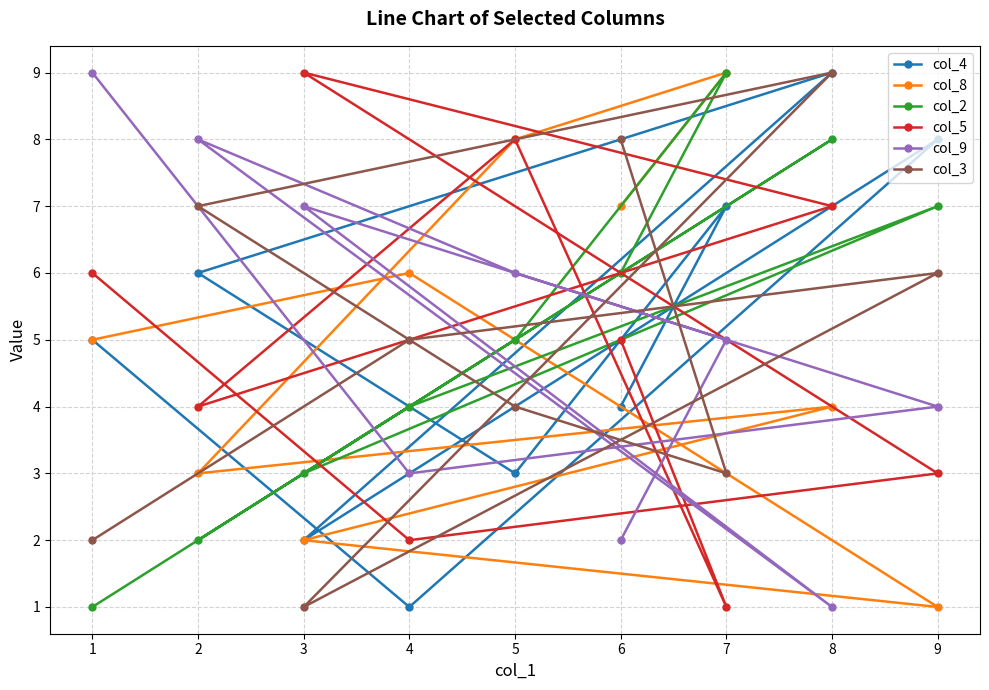

How many lines are shown in the chart?

6